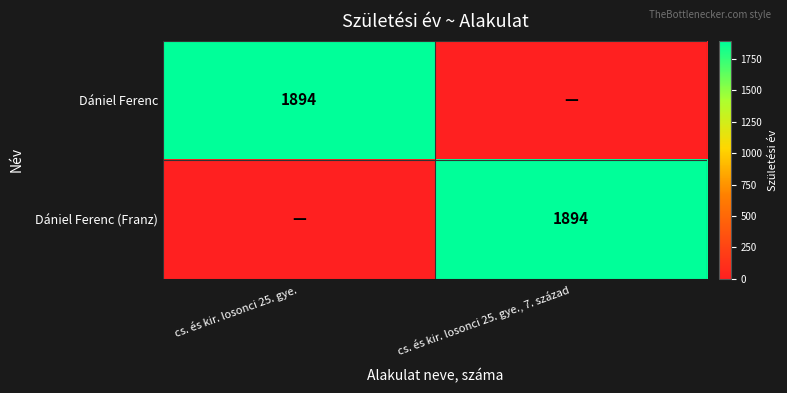

The value of Dániel Ferenc at cs. és kir. losonci 25. gye. is 722. True or false?

False